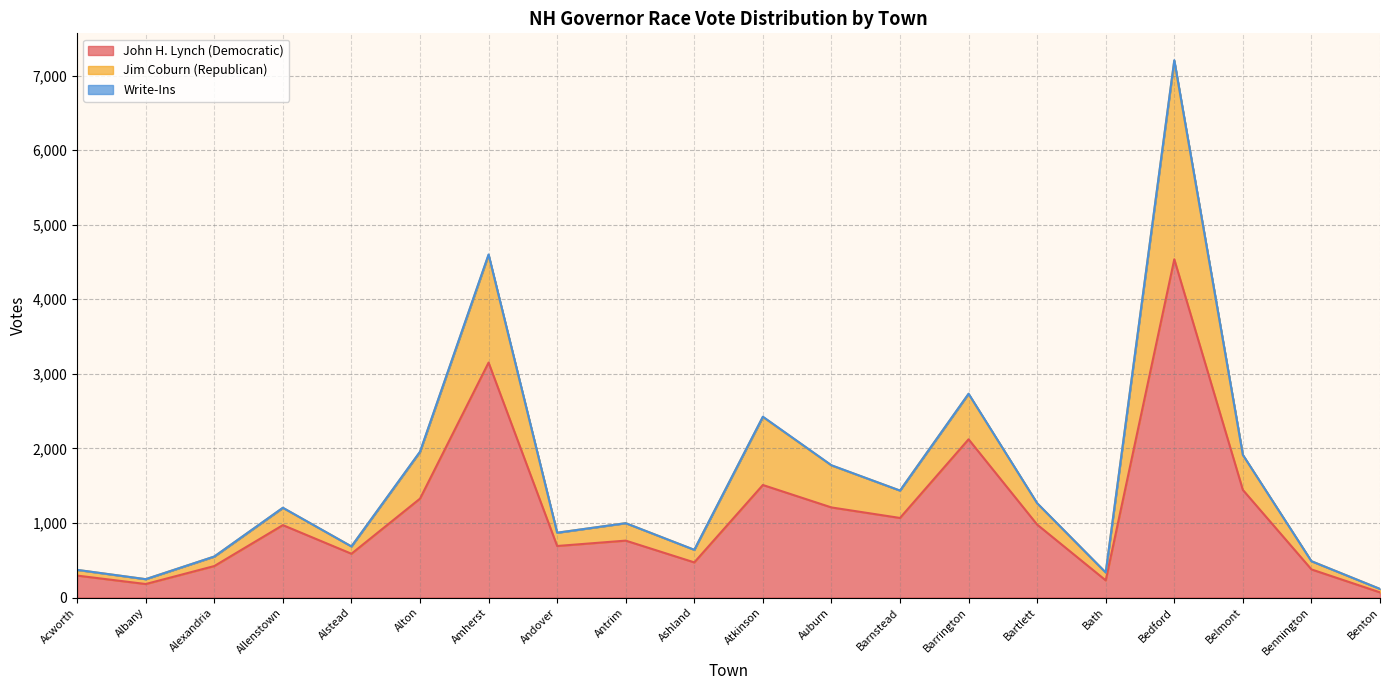

At which label does Jim Coburn (Republican) reach its minimum?

Benton